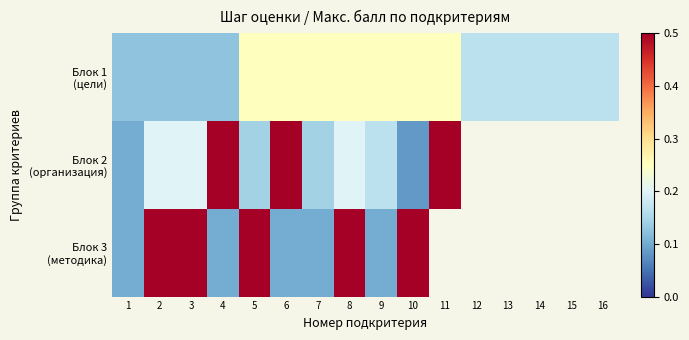

What is the lowest value of the Блок 1 (цели) series?

0.1